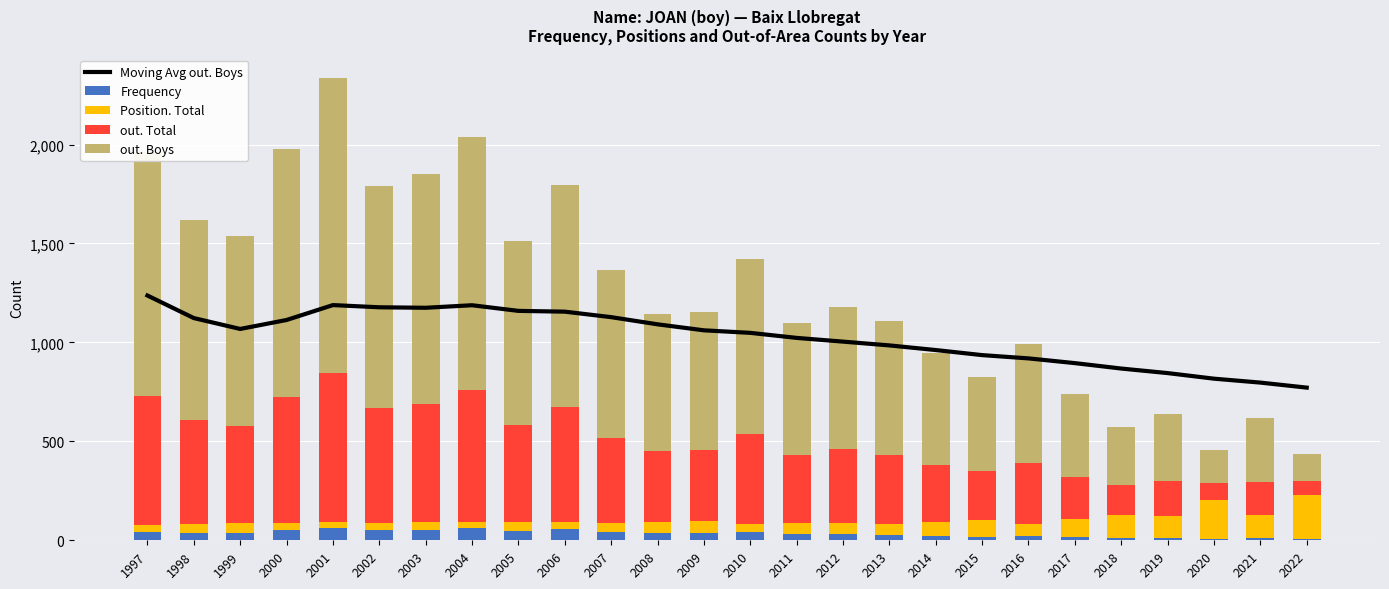

At which label does Position. Total first exceed 54?

2008